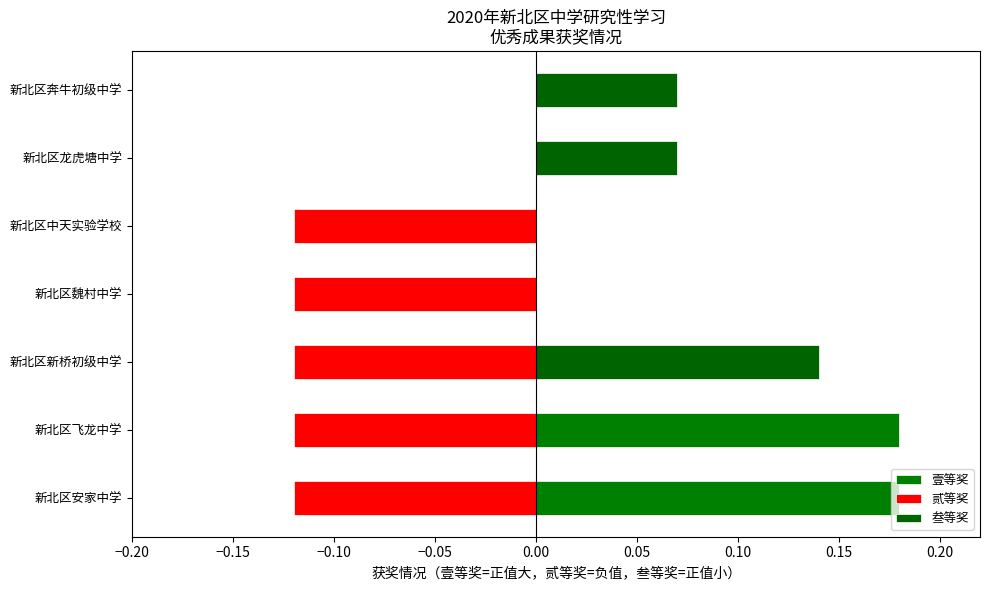

Reading right to left, what are all the values shown in this chart?

壹等奖: 0.0	0.0	0.0	0.0	0.0	0.2	0.2
贰等奖: 0.0	0.0	-0.1	-0.1	-0.1	-0.1	-0.1
叁等奖: 0.1	0.1	0.0	0.0	0.1	0.0	0.0